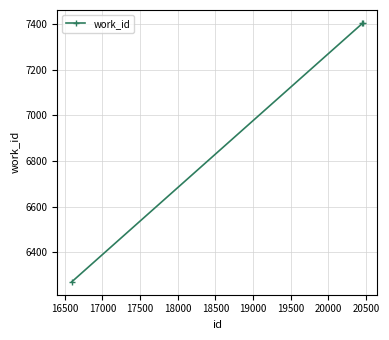

How many categories are shown in the chart?

3